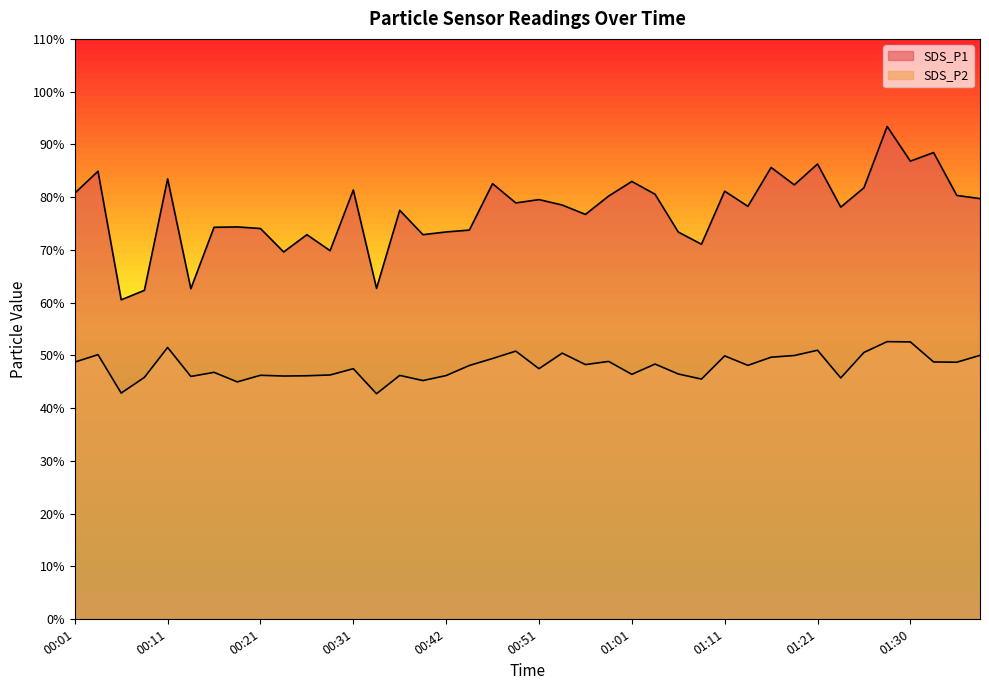

What is the label of the 18th point from the right?

00:56